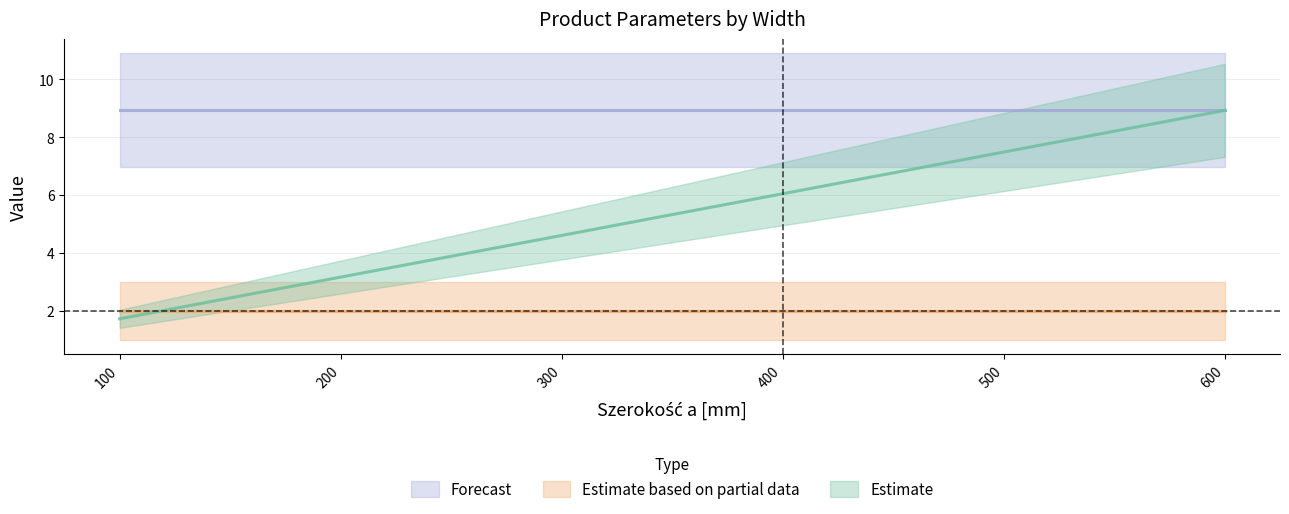

What is the difference between the second highest and second lowest values?

4.3